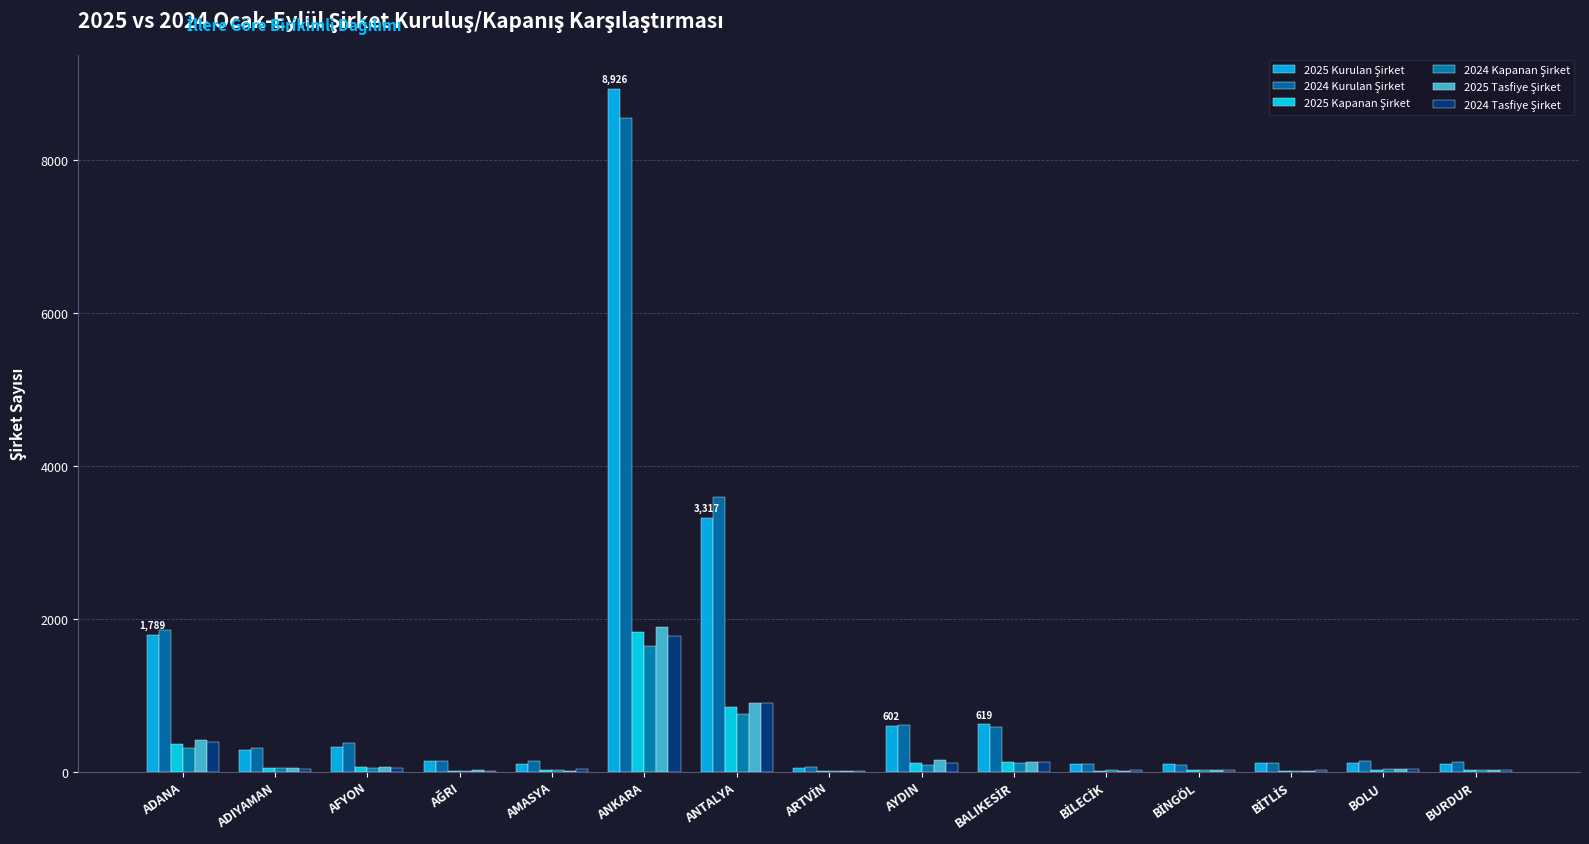

Does the chart contain stacked bars?

No